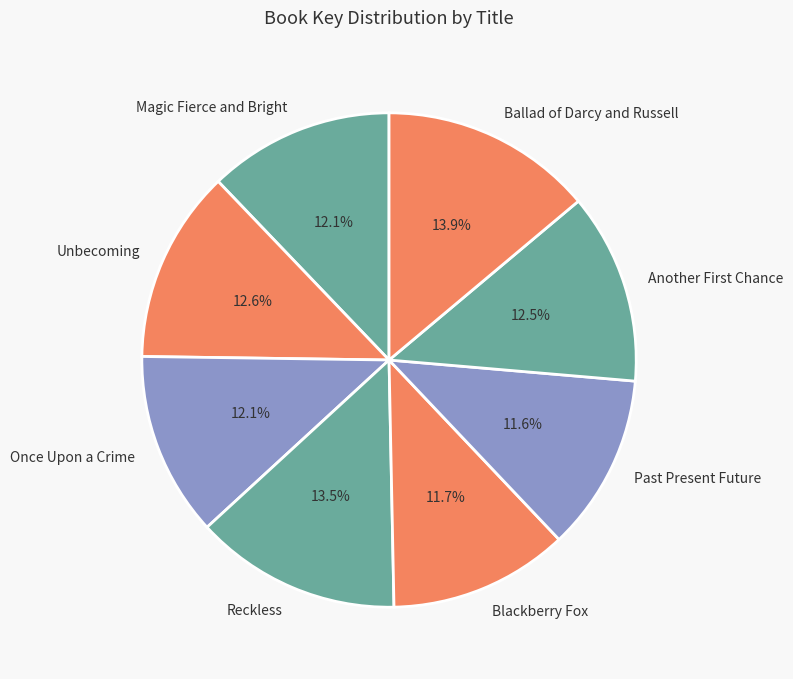

Combined, do Reckless and Blackberry Fox account for over 50%?

No